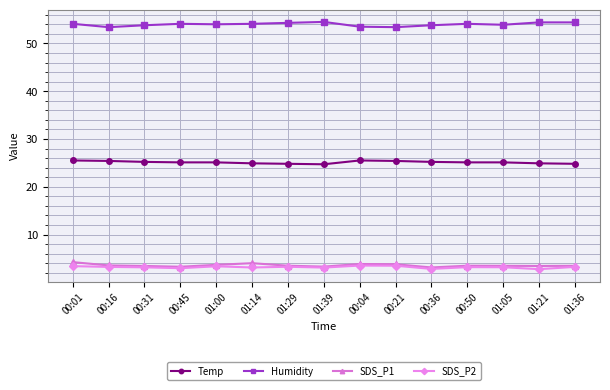

True or false: SDS_P2 has more than 1 interior local peaks.

True